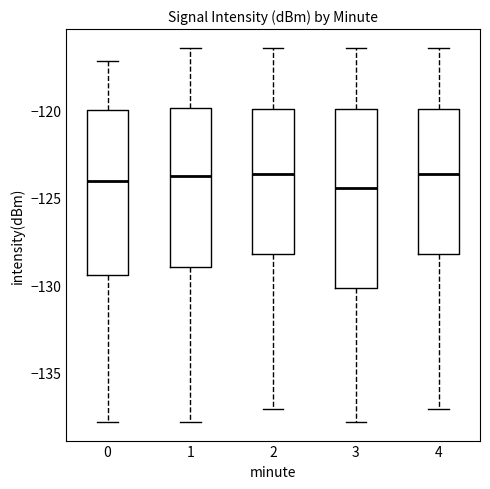

Which box is the tallest, from its lower edge to its upper edge?

3